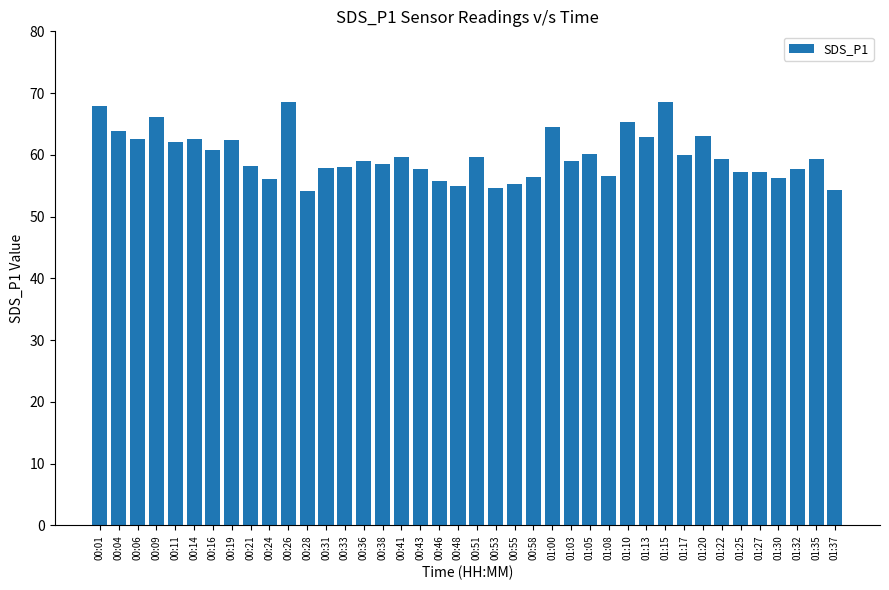

What position from the right is 00:43?

23